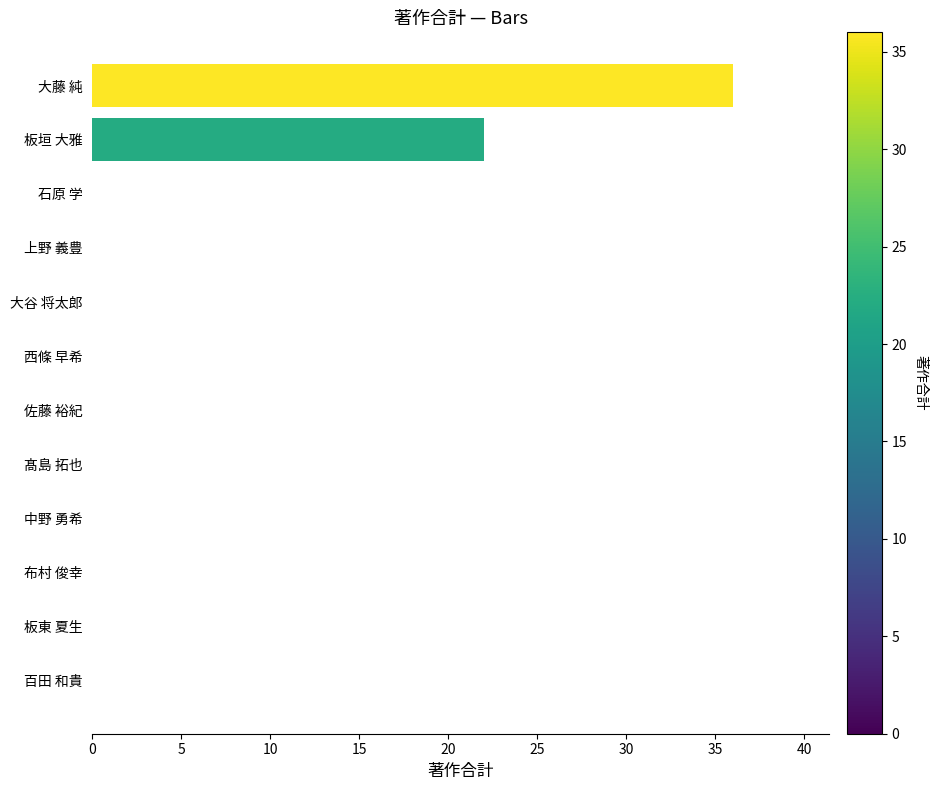

Reading top to bottom, what are all the values shown in this chart?

大藤 純=36	板垣 大雅=22	石原 学=0	上野 義豊=0	大谷 将太郎=0	西條 早希=0	佐藤 裕紀=0	髙島 拓也=0	中野 勇希=0	布村 俊幸=0	板東 夏生=0	百田 和貴=0